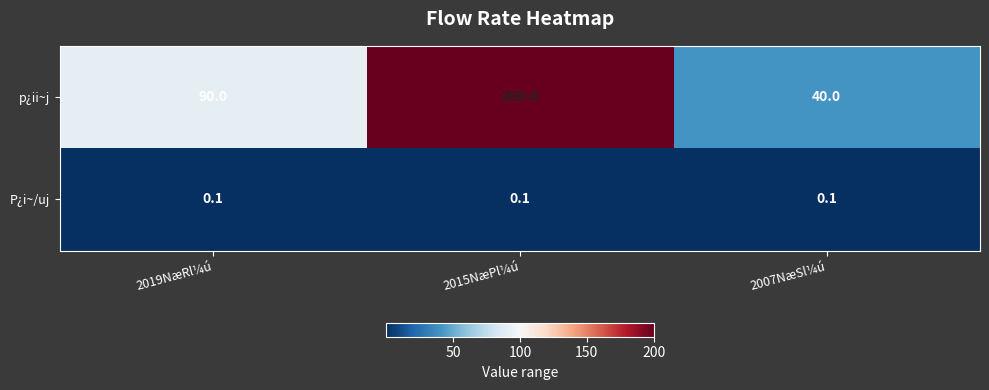

At 2019NæRl¼ú, list the series in order from largest to smallest.

p¿ii~j, P¿i~/uj